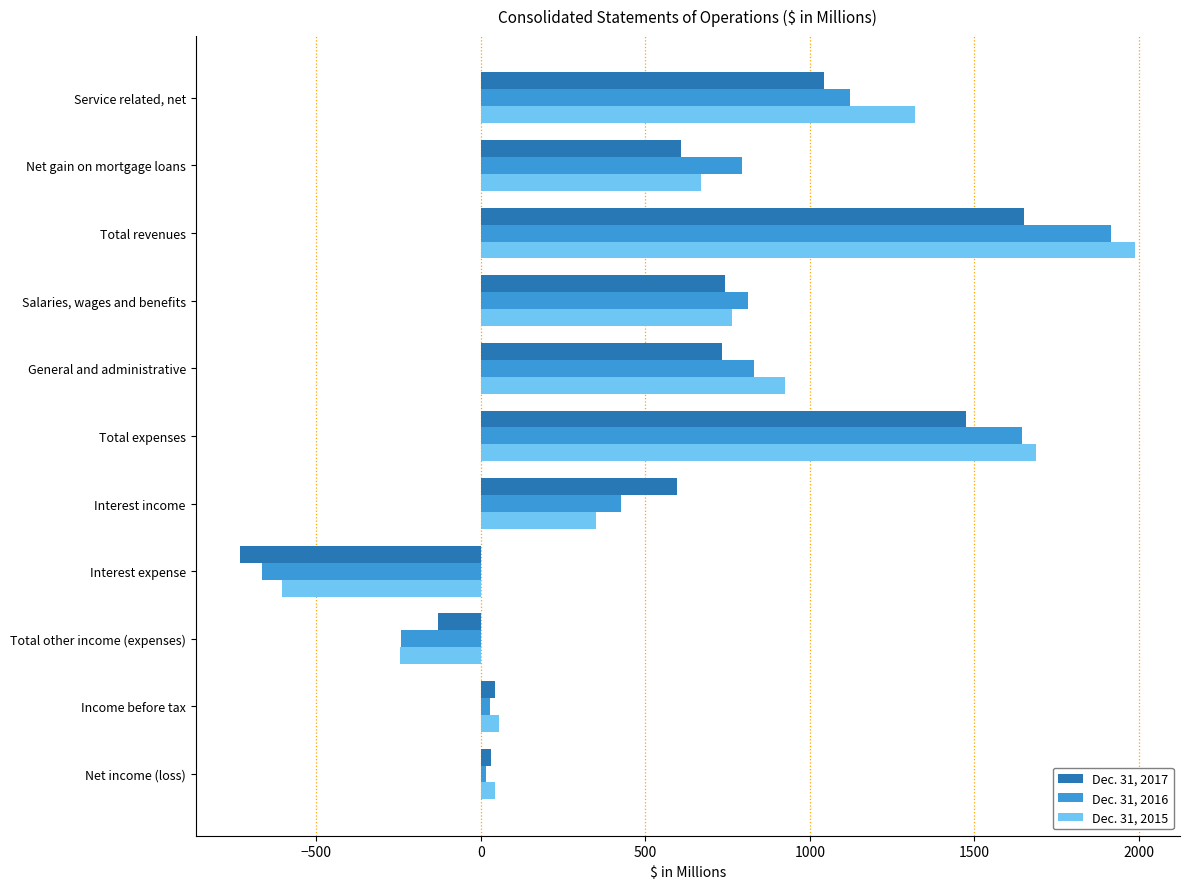

Which series has the widest spread of values?

Dec. 31, 2015